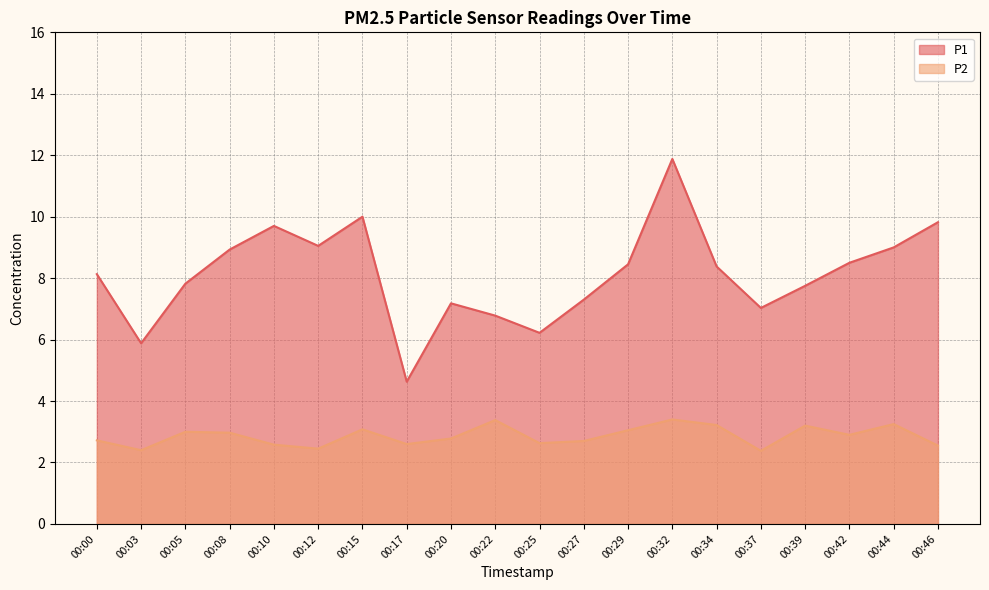

At 00:32, list the series in order from largest to smallest.

P1, P2